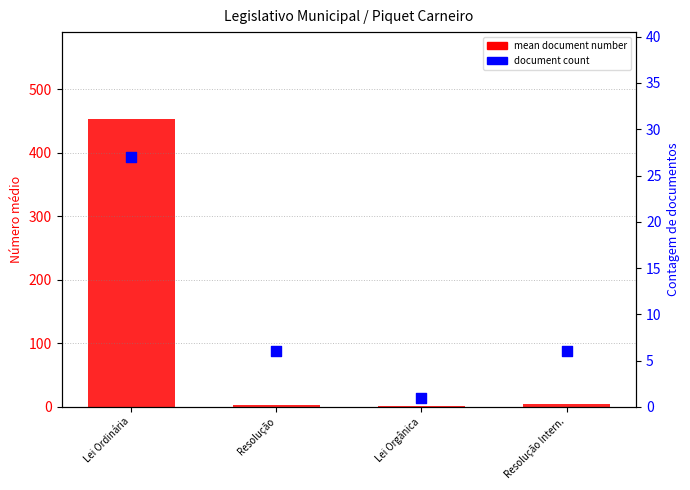

At how many categories does at least one series exceed 65?

1